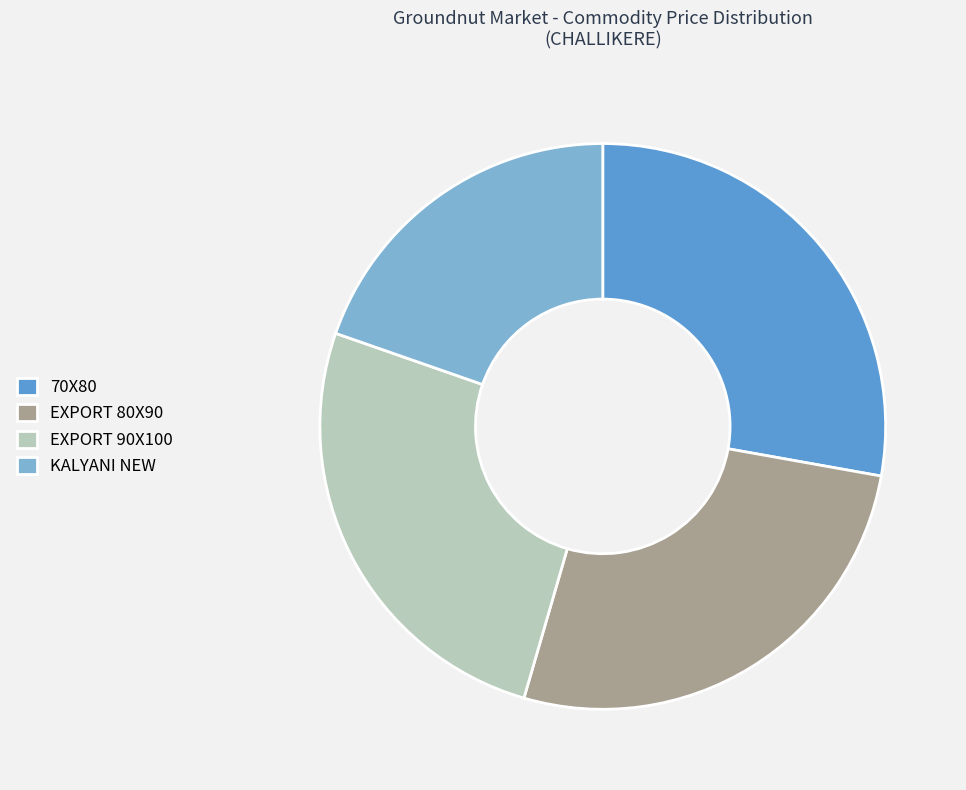

Which category has the biggest portion of the pie?

70X80